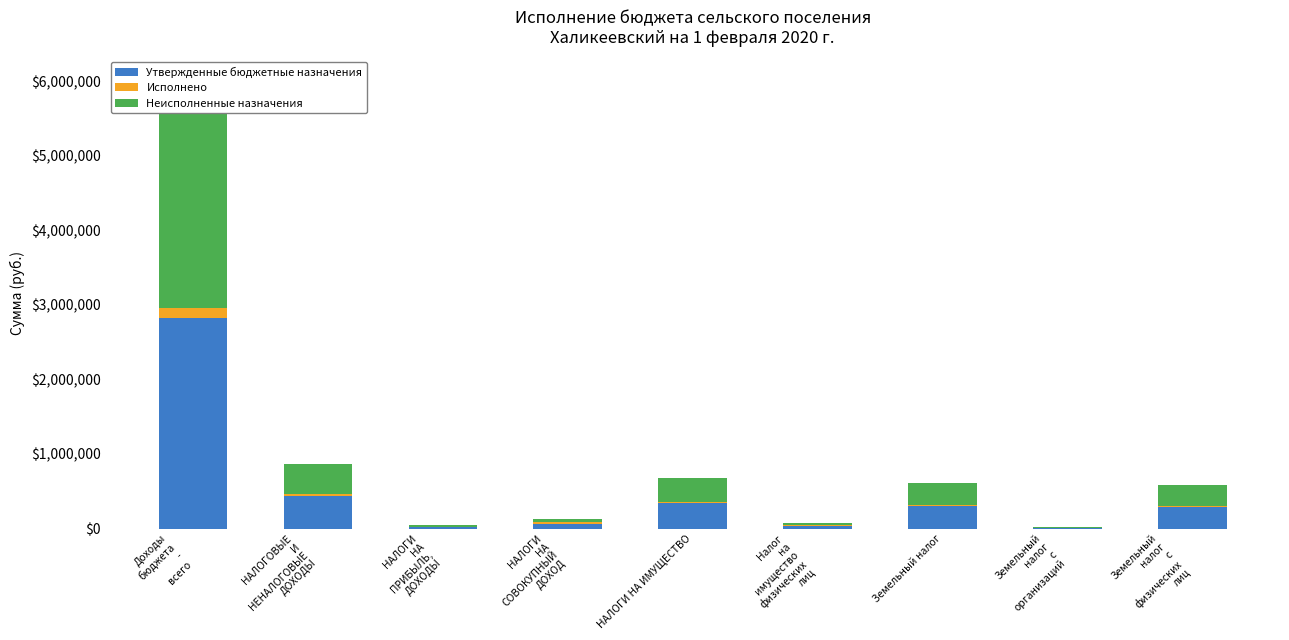

Which category has the highest value in the Неисполненные назначения series?

Доходы
бюджета
-
всего